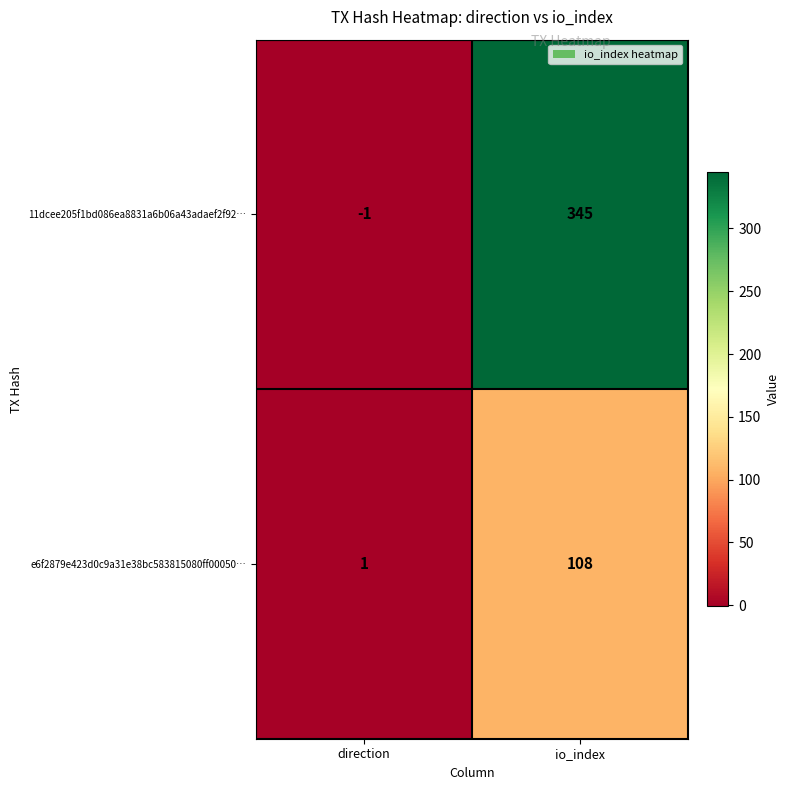

Is it true that 11dcee205f1bd086ea8831a6b06a43adaef2f92… equals 345 at io_index?

True